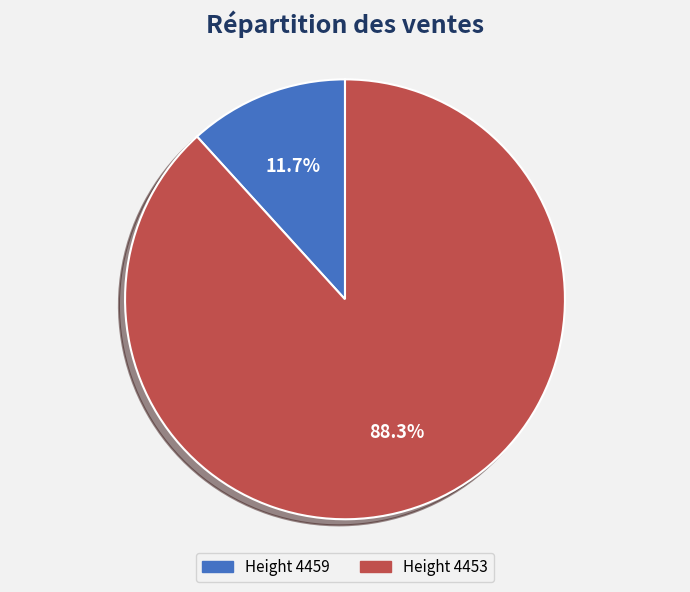

Is there any slice that represents more than half of the pie?

Yes